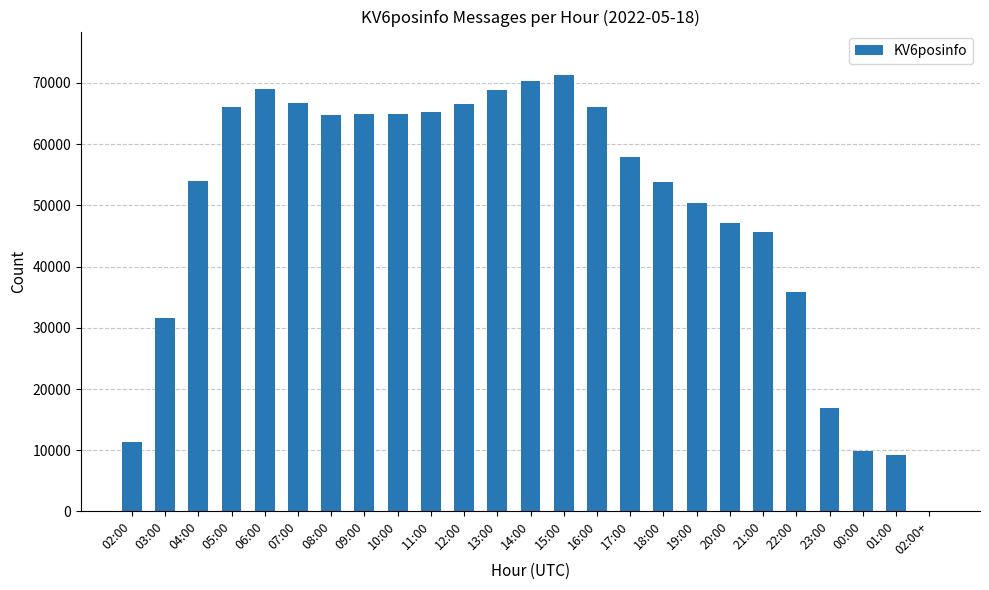

Where does the data first go above 57964?

05:00